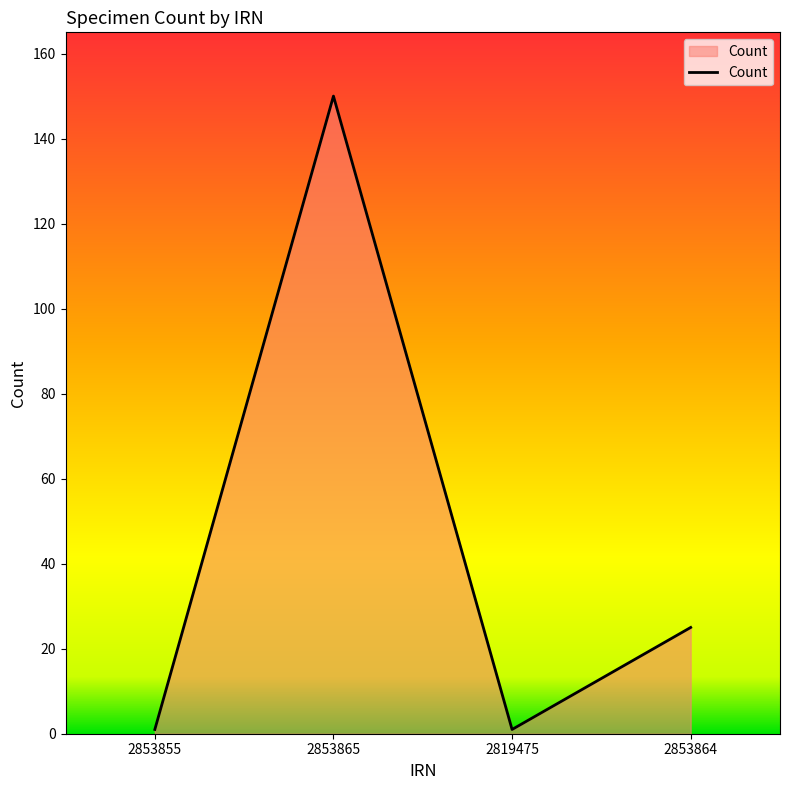

At which label is the value closest to 75?

2853864